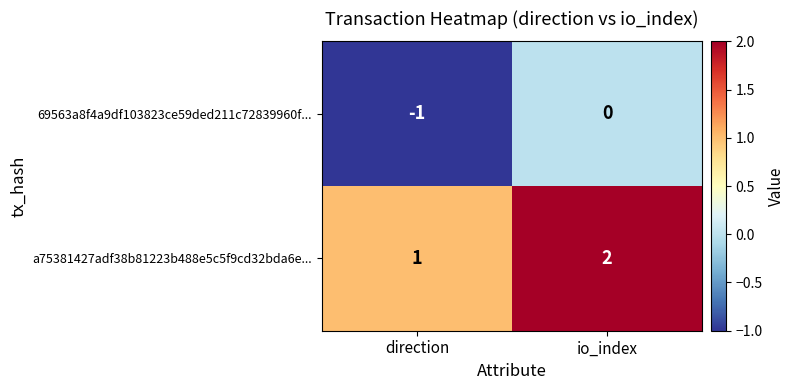

At which category is the sum across all series the highest?

io_index